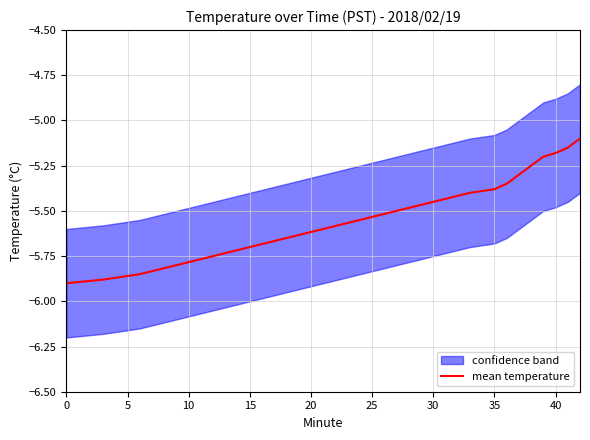

How many lines are shown in the chart?

1